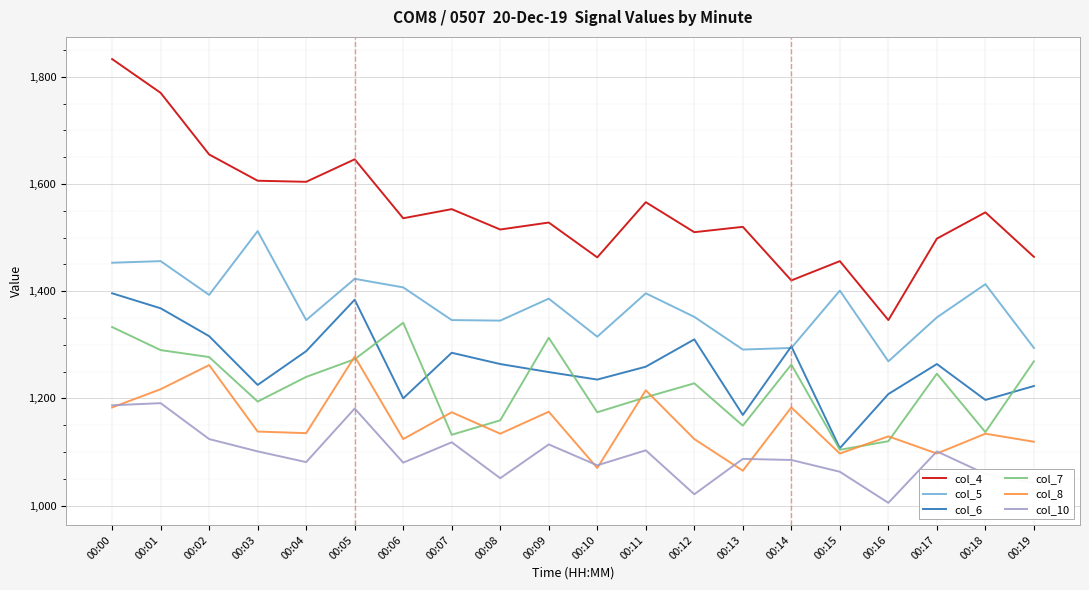

What is the highest value of the col_8 series?

1278